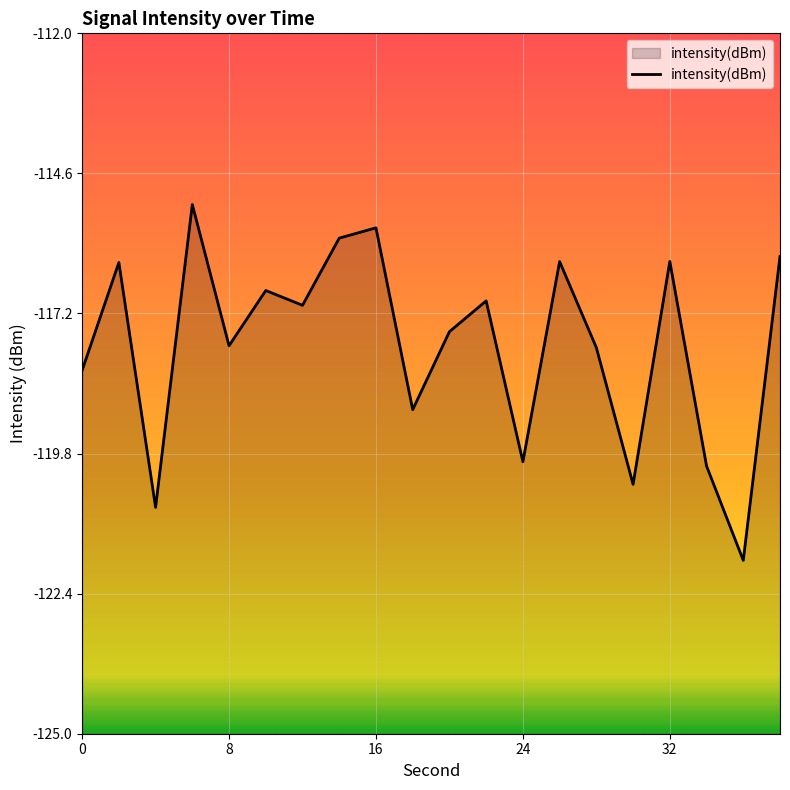

Reading right to left, list all the values displayed in this chart.

38=-116.1	36=-121.8	34=-120.0	32=-116.2	30=-120.4	28=-117.8	26=-116.2	24=-120.0	22=-117.0	20=-117.5	18=-119.0	16=-115.6	14=-115.8	12=-117.0	10=-116.8	8=-117.8	6=-115.2	4=-120.8	2=-116.3	0=-118.3